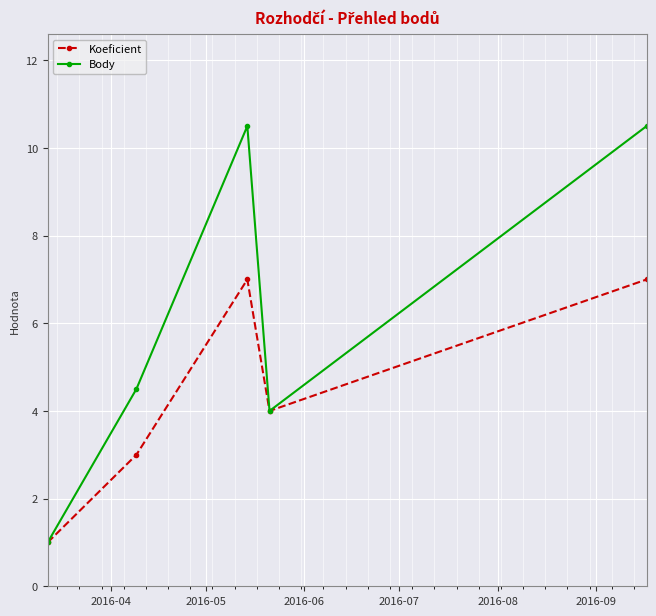

What is the smallest value displayed?

1.0